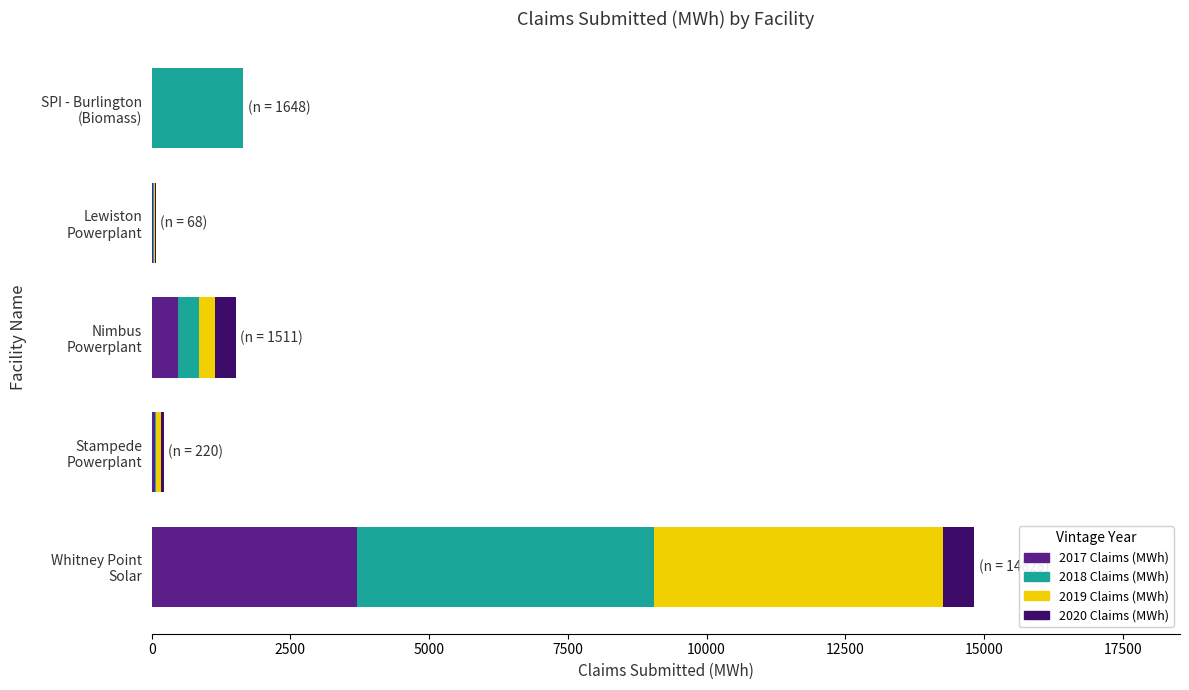

What is the maximum value for 2017 Claims (MWh)?

3698